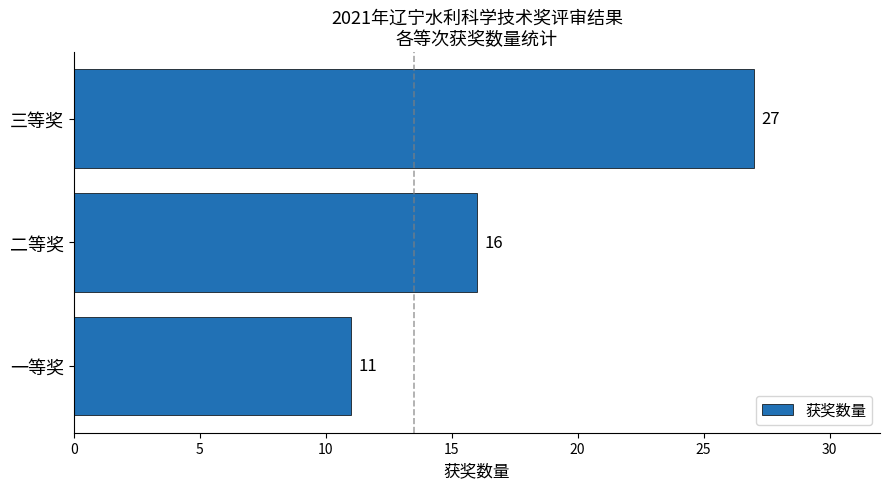

What is the sum of all values?

54